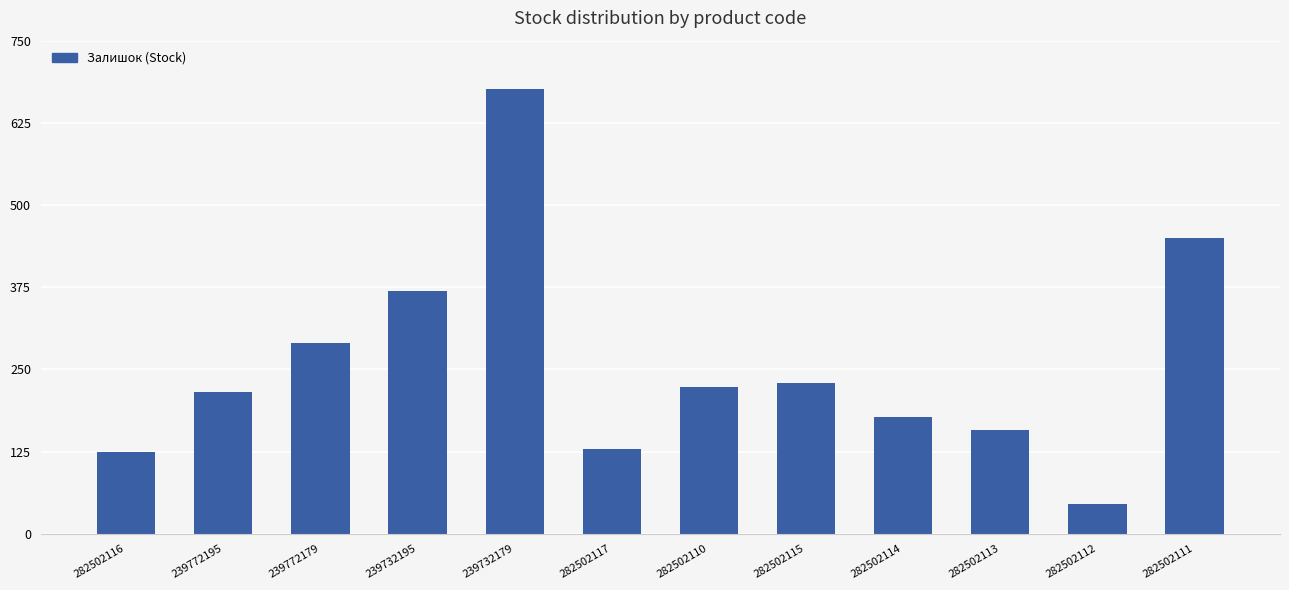

What is the sum of all values?

3089